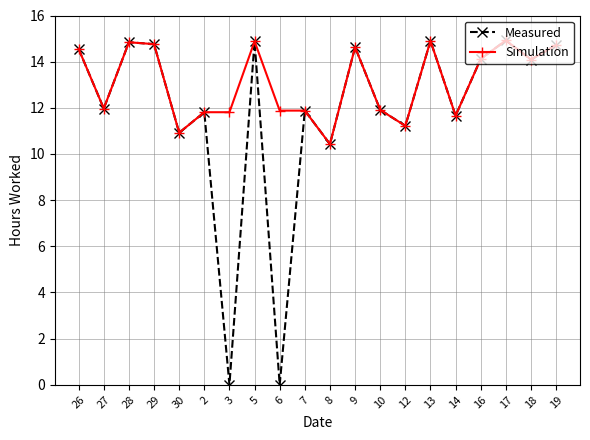

Rank the series by their average value, from highest to lowest.

Simulation, Measured